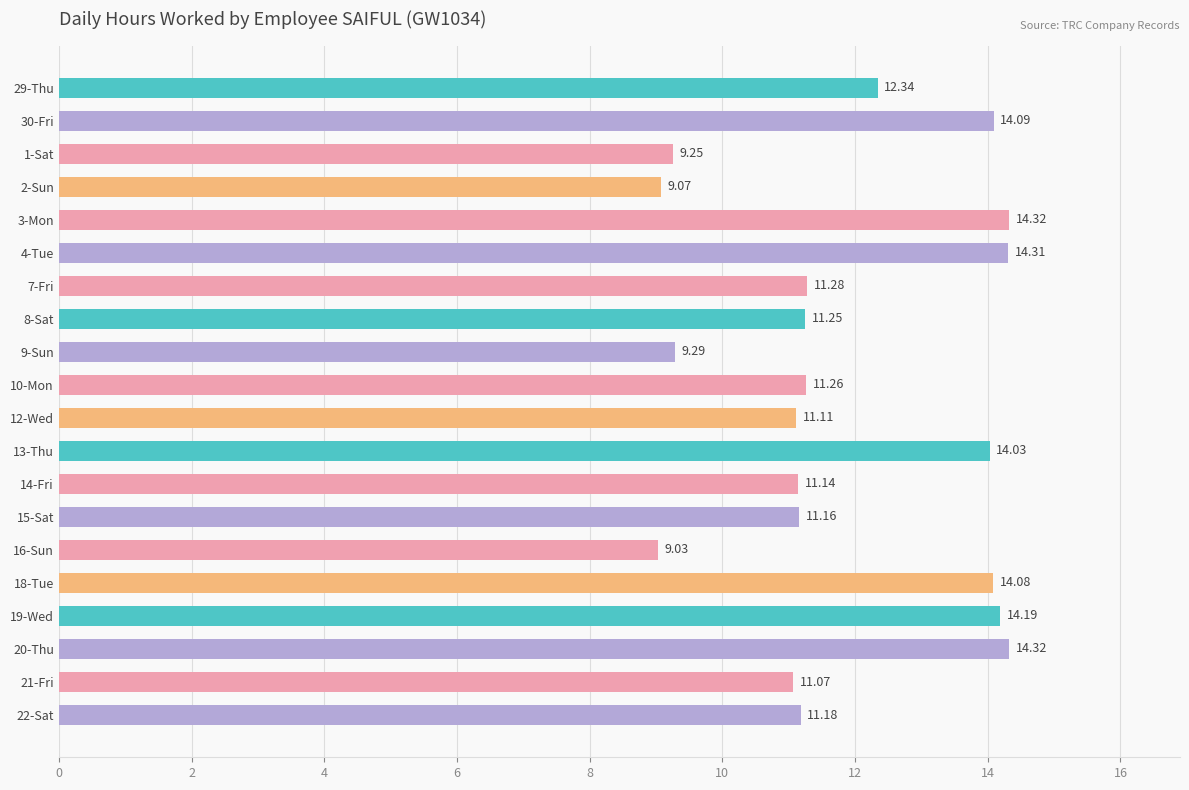

Does the chart contain stacked bars?

No